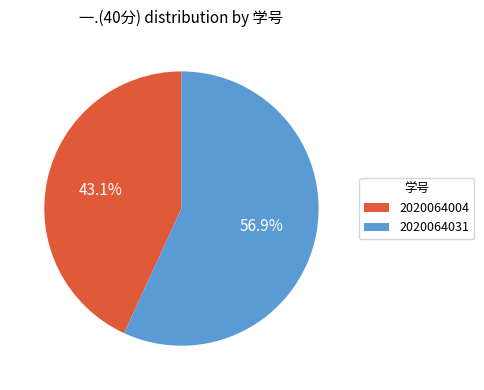

Which slice is the smallest?

2020064004